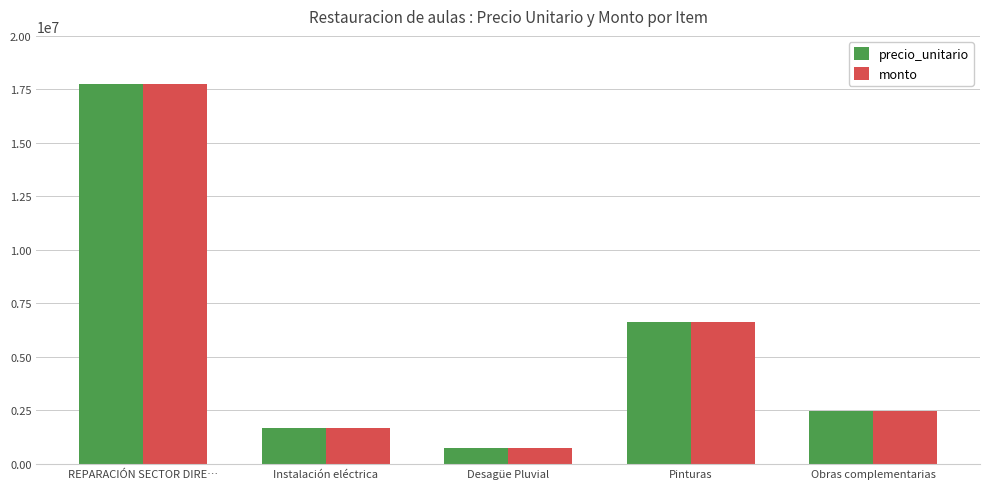

True or false: monto has a value of 1683340 at Instalación eléctrica.

True